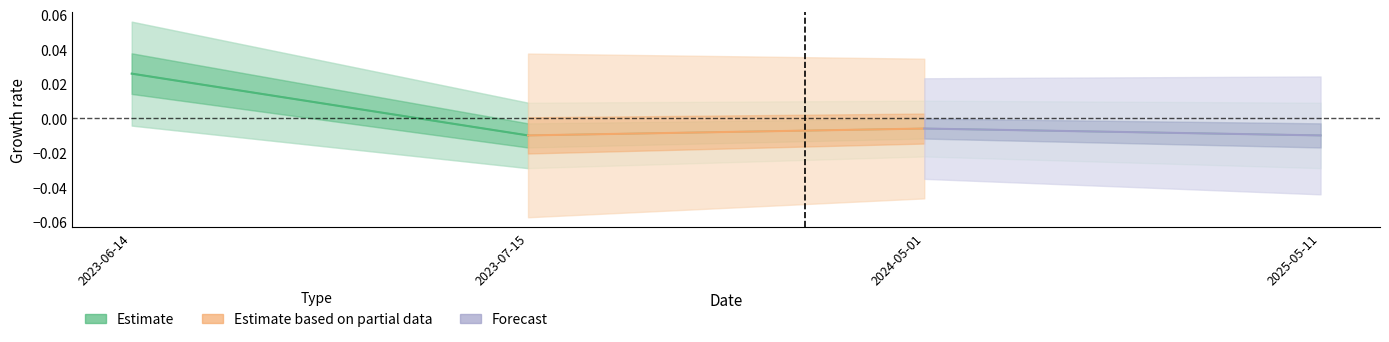

How many series are shown in this chart?

3